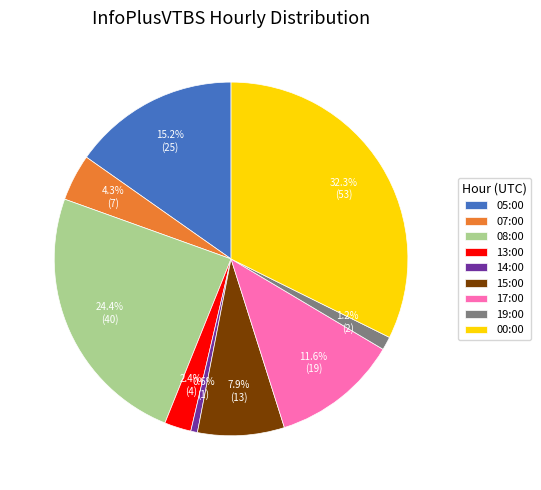

What is the largest slice in the pie chart?

00:00